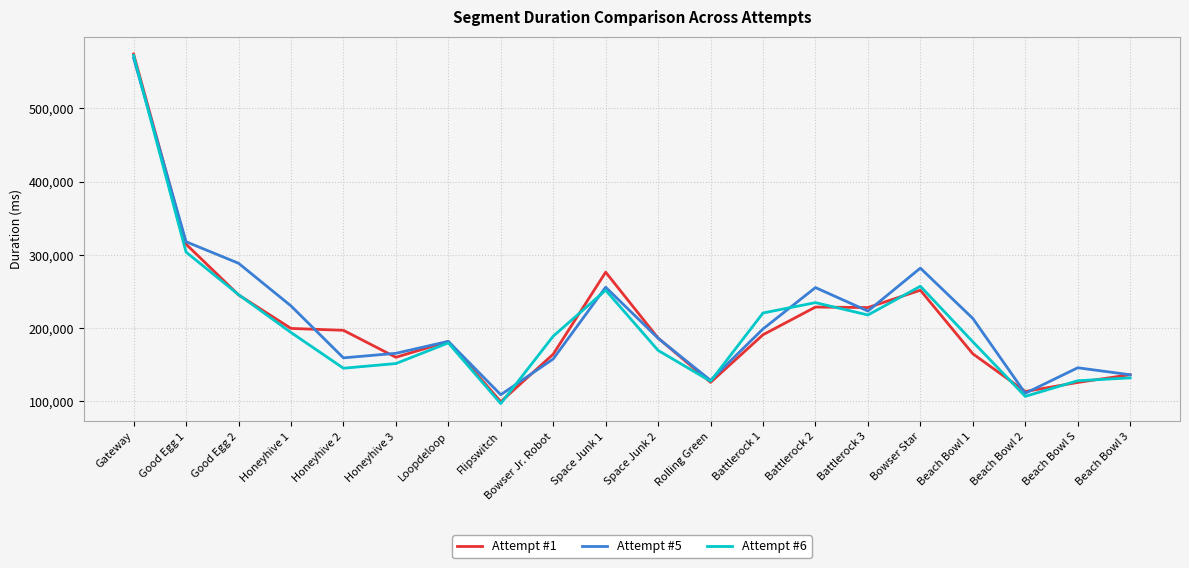

How many values in the Attempt #1 series are below 190903?

10